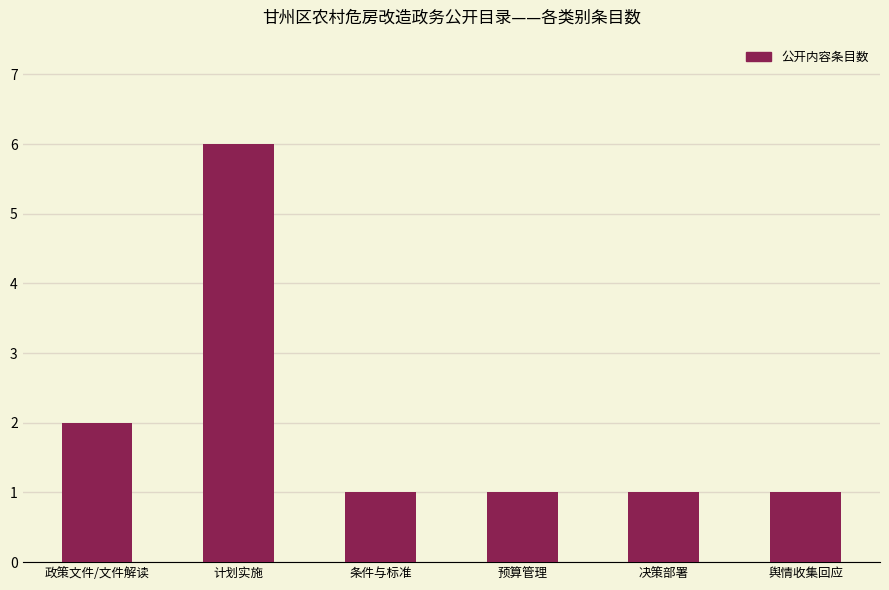

What position from the right is 计划实施?

5